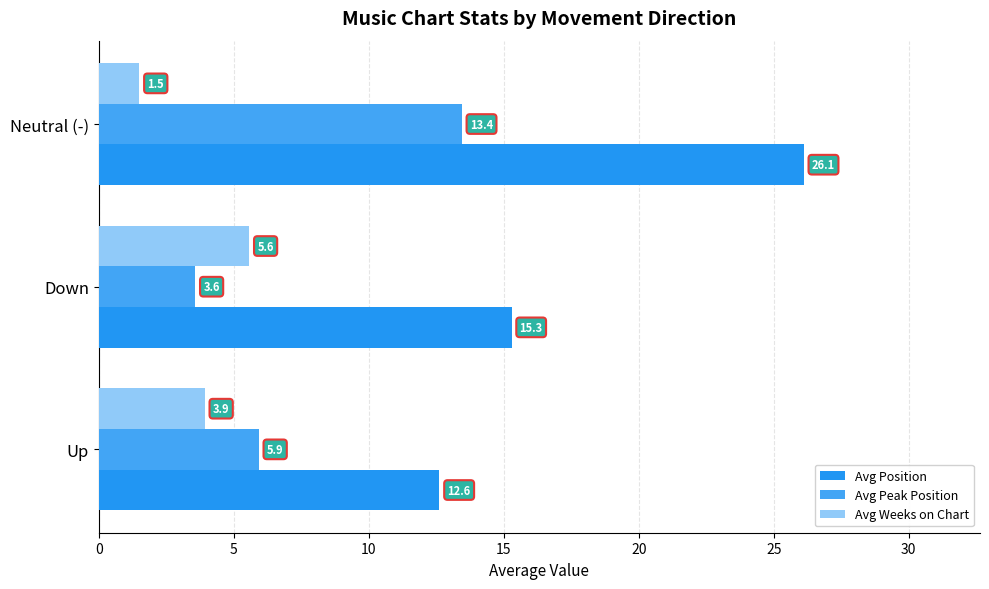

What is the sum of all Avg Peak Position values?

22.9